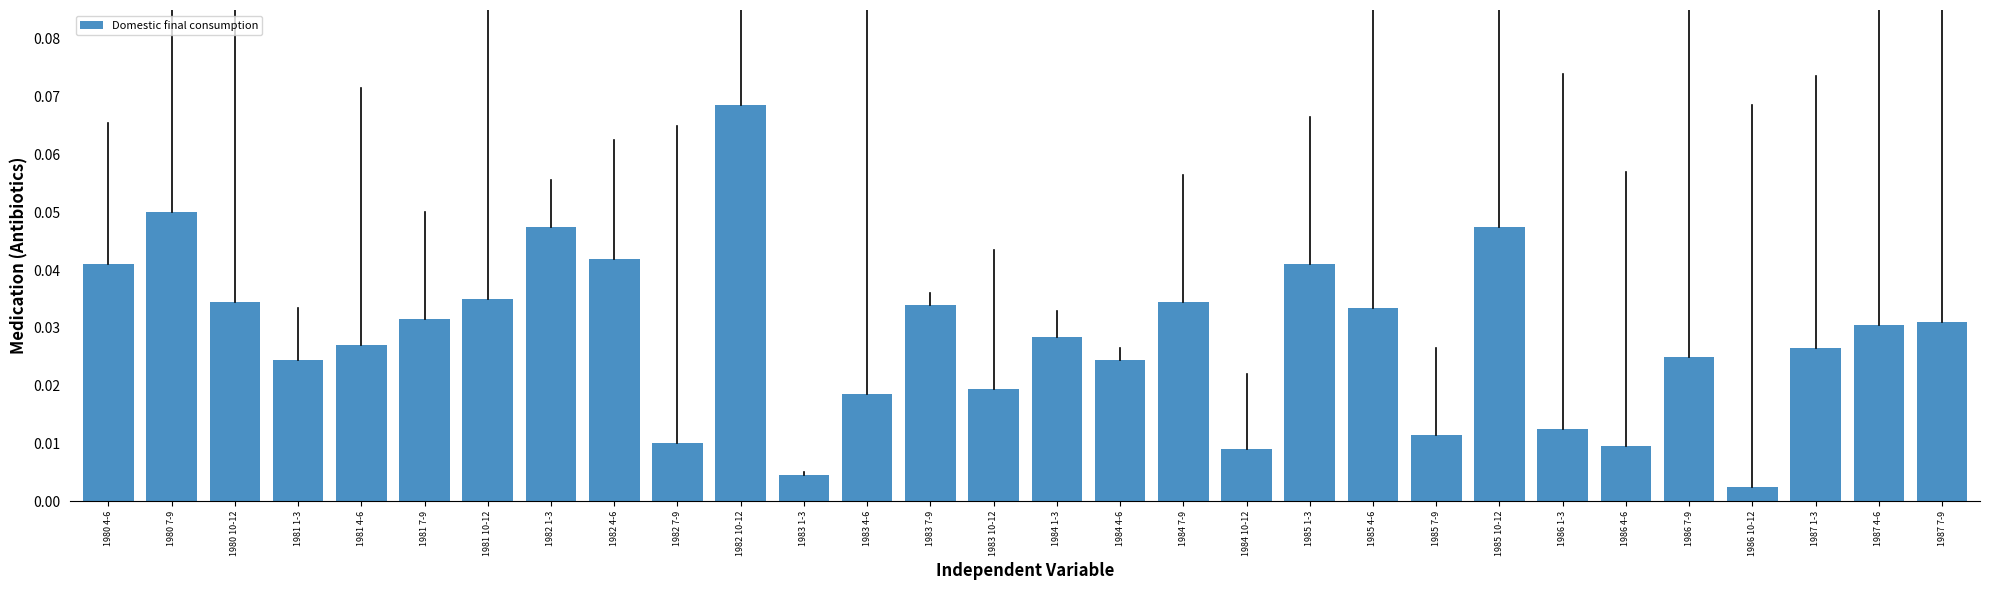

Which category has the highest value across all series?

1982 10-12